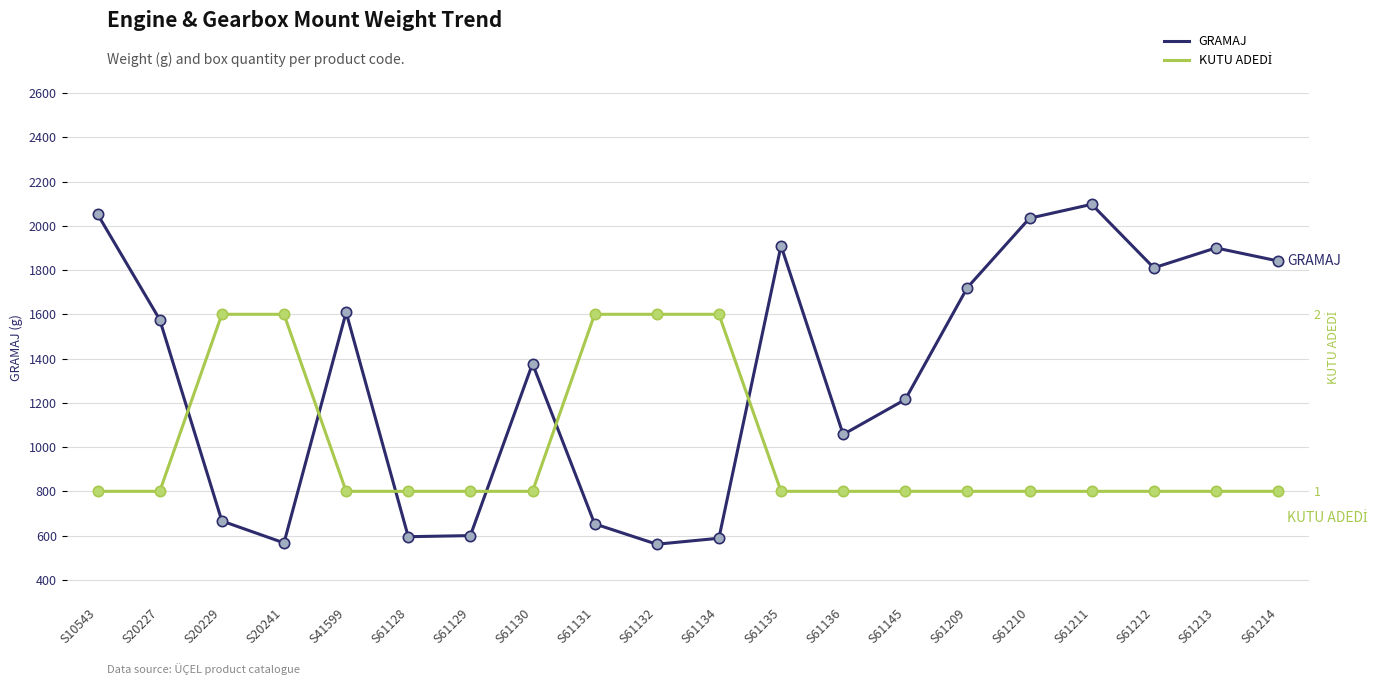

What is the total value across all series at S10543?

2852